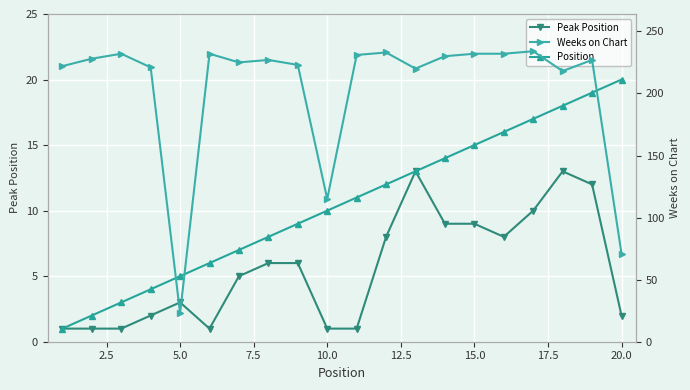

True or false: Position has more than 2 points higher than both neighbors.

False